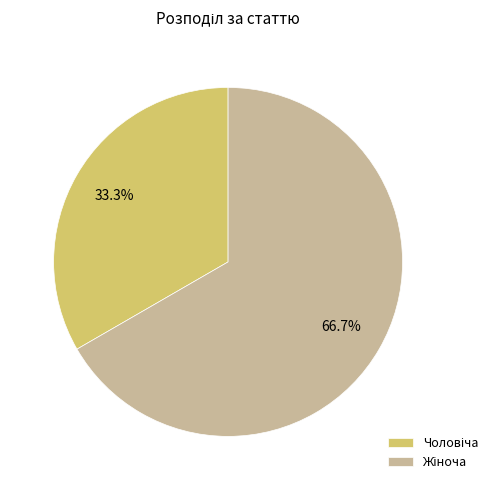

Is there a majority slice in this chart?

Yes